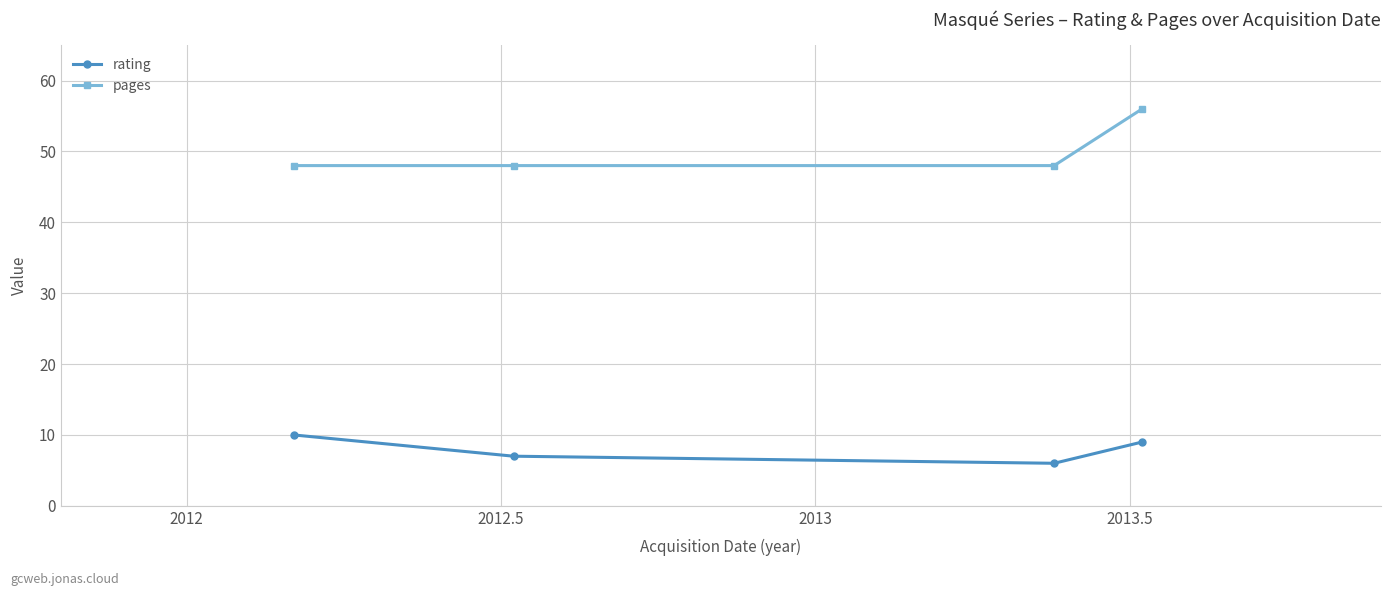

What is the value of the rating point at the 1st from the left?

10